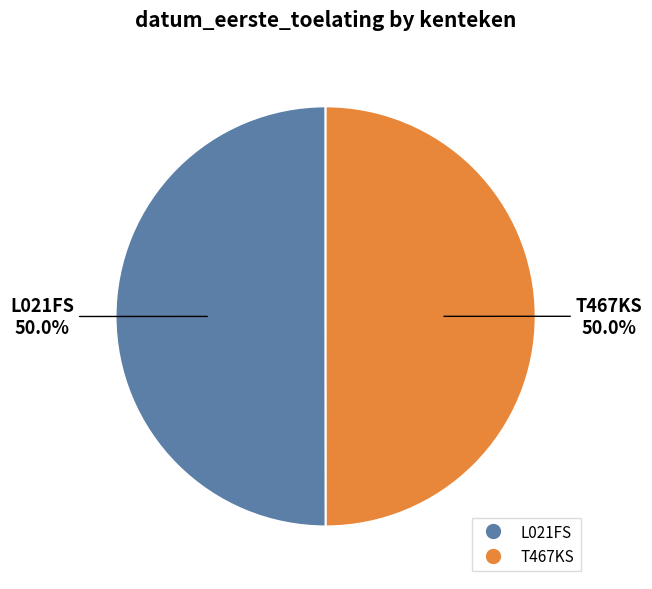

What portion of the pie excludes L021FS?

50.0%